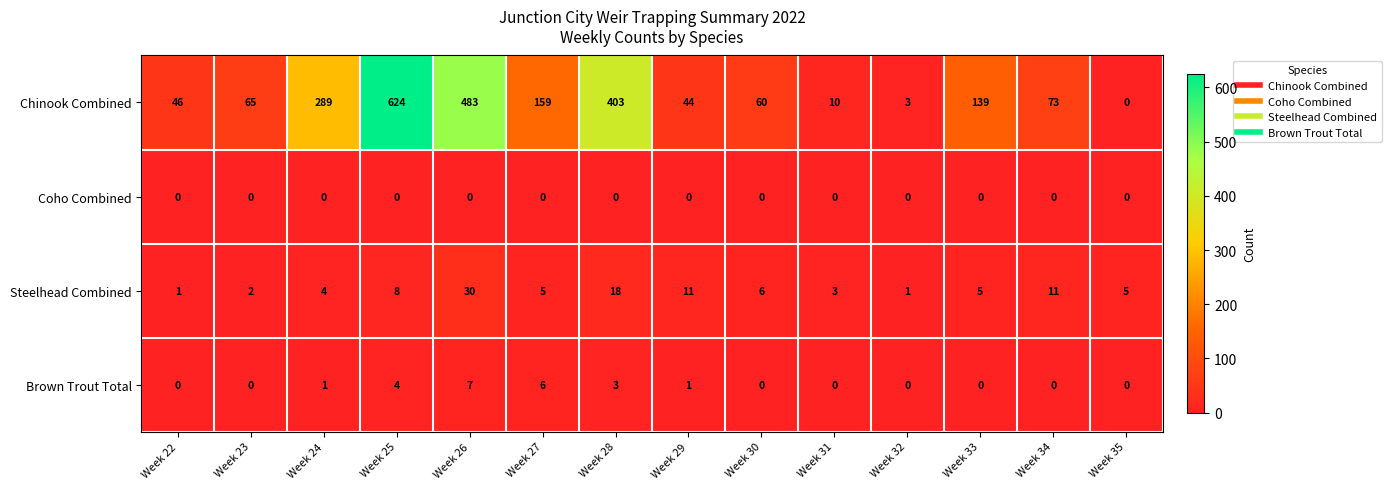

What is the difference between the maximum and minimum values in the Steelhead Combined series?

29